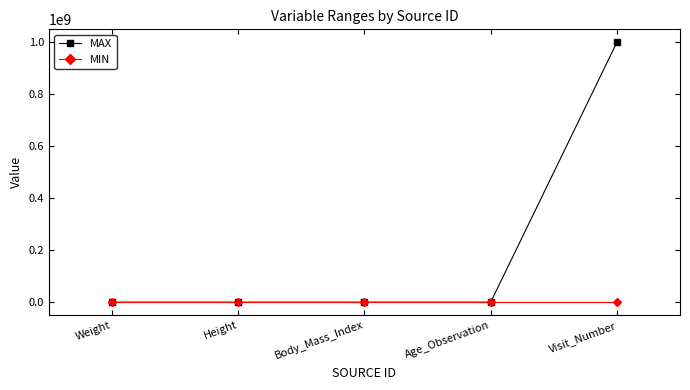

Which series has the largest total across all categories?

MAX